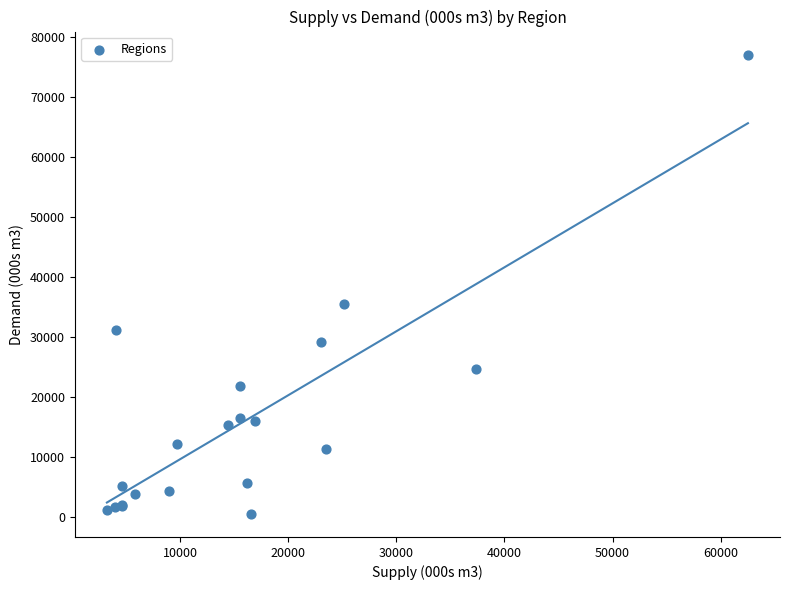

What Y value in the scatter plot is closest to 38767?

35406.6